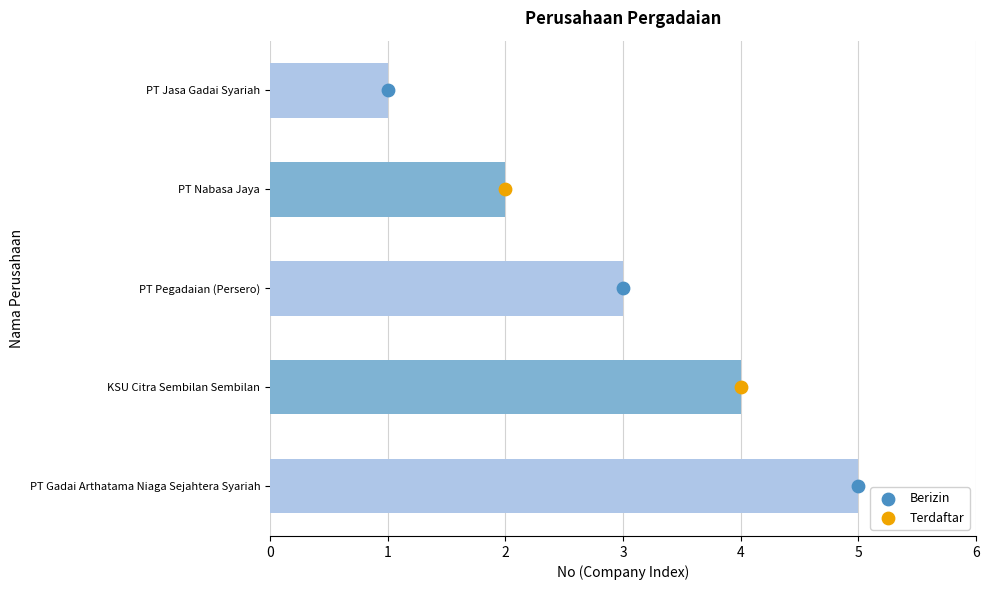

What is the ratio of the value at KSU Citra Sembilan Sembilan to the value at PT Pegadaian (Persero)?

1.3